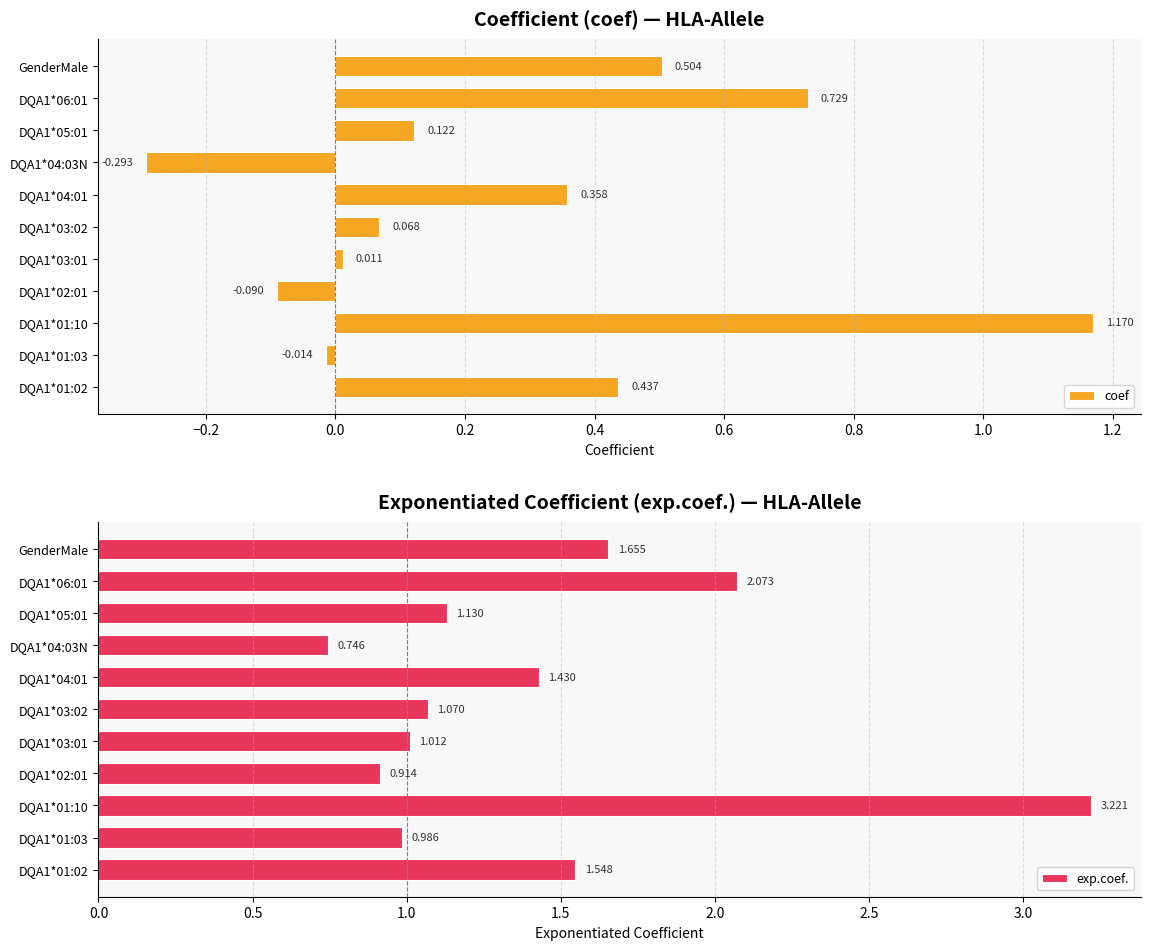

Reading left to right, transcribe all the data shown in this chart.

coef: 0.4	-0.0	1.2	-0.1	0.0	0.1	0.4	-0.3	0.1	0.7	0.5
exp.coef.: 1.5	1.0	3.2	0.9	1.0	1.1	1.4	0.7	1.1	2.1	1.7